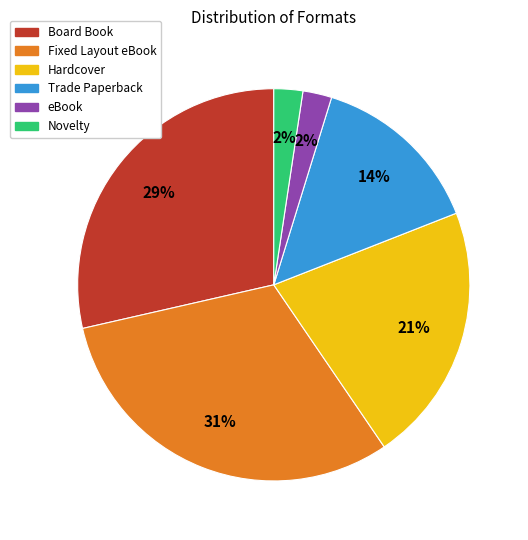

Is Hardcover the majority of the pie?

No